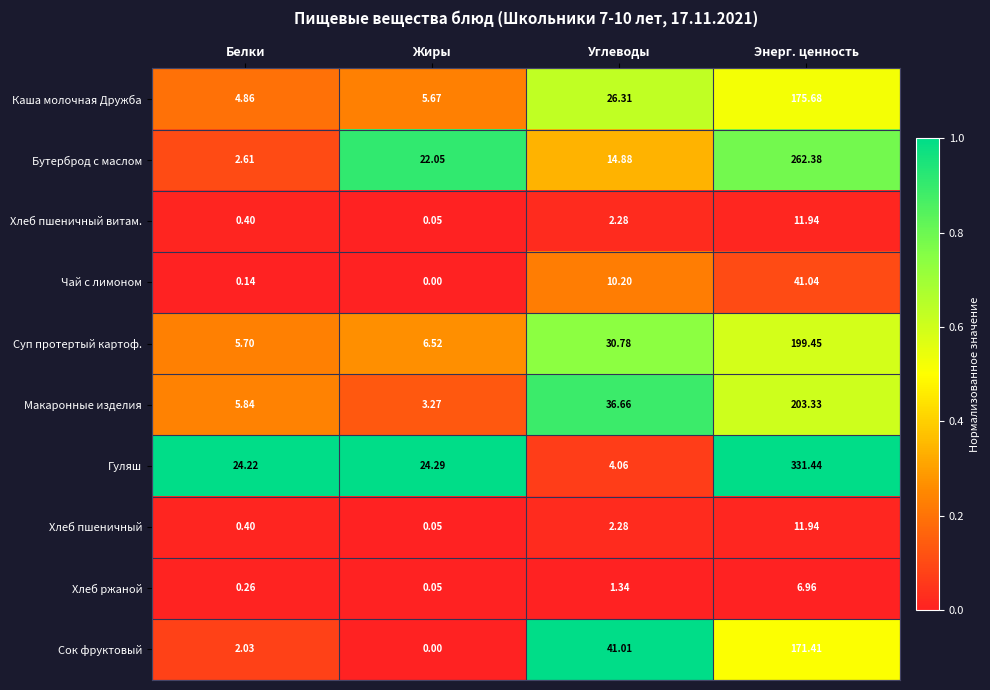

Rank the categories by Бутерброд с маслом value from highest to lowest.

Энерг. ценность, Жиры, Углеводы, Белки